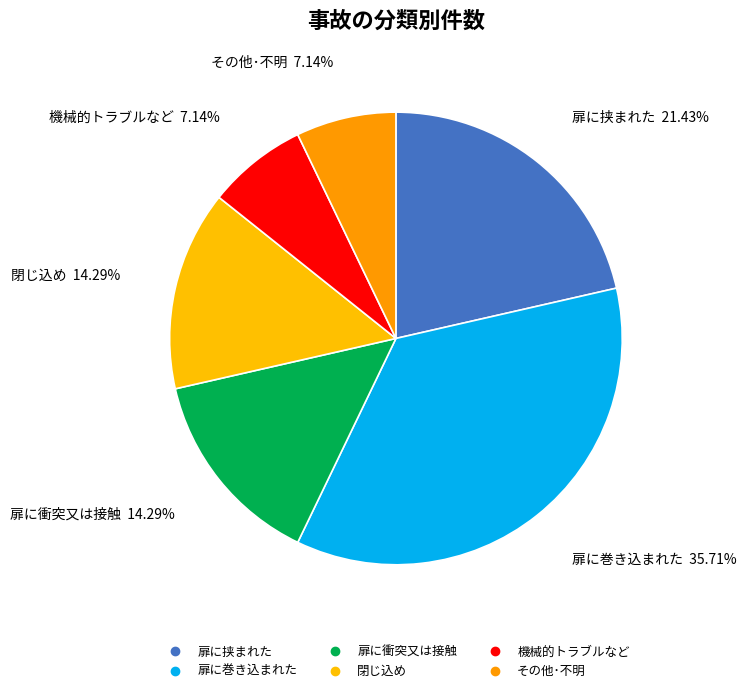

What percentage is NOT represented by 扉に衝突又は接触?

85.7%